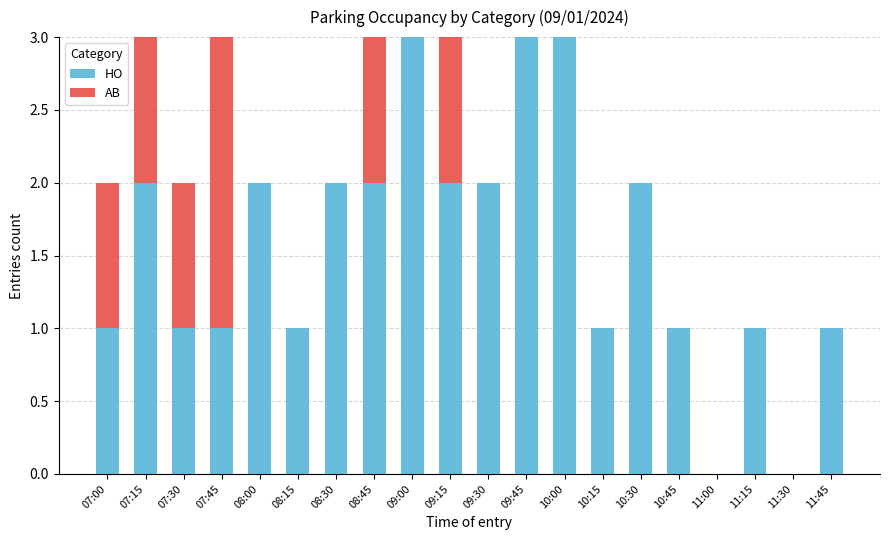

What is the highest value of the HO series?

3